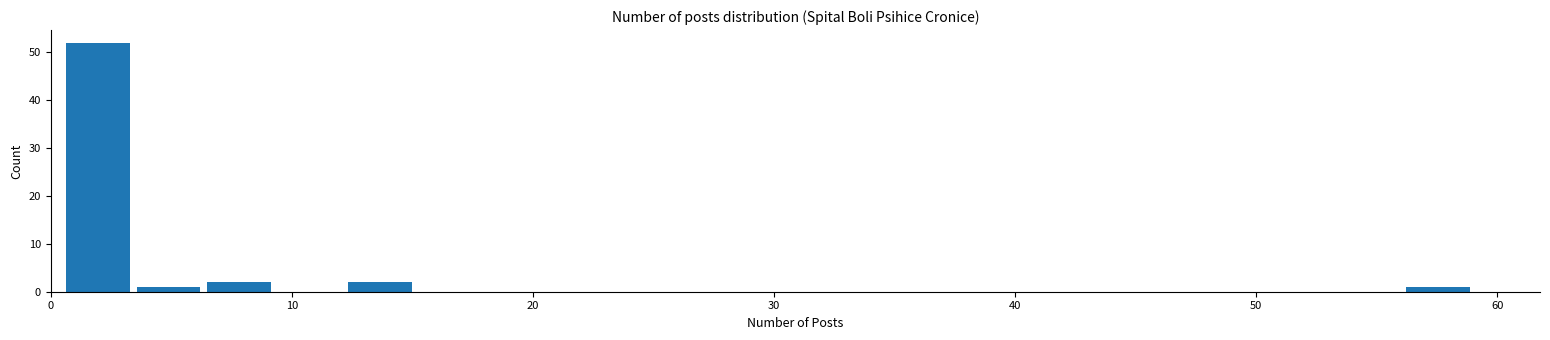

Around what value on the x-axis is the tallest bar? Give the approximate position of its centre, as read against the axis.

2